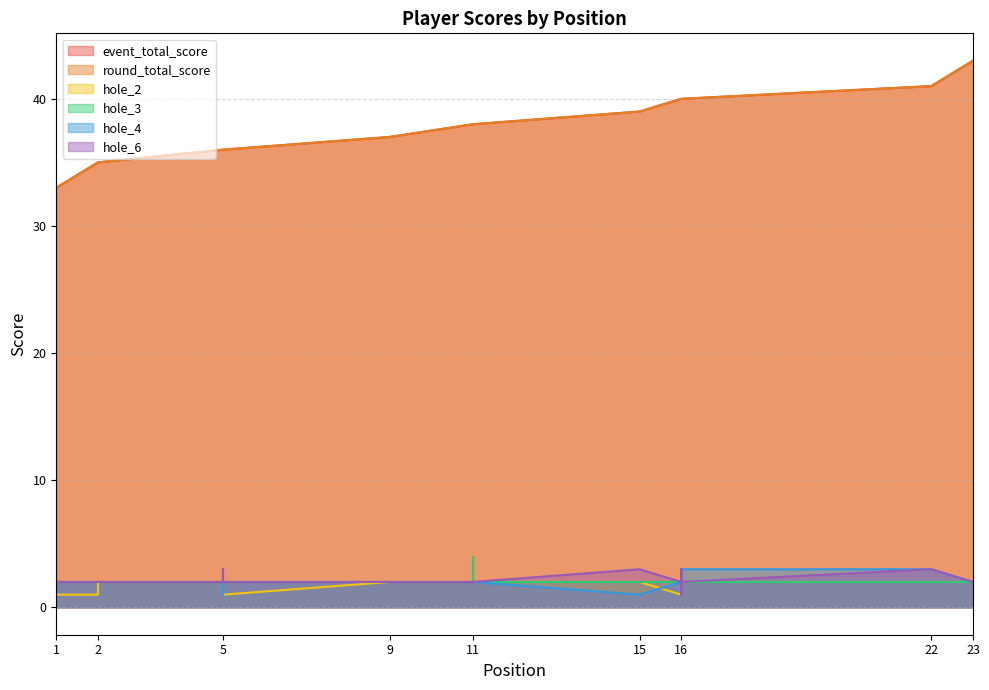

What is the difference between the round_total_score values at 11 and 16?

2